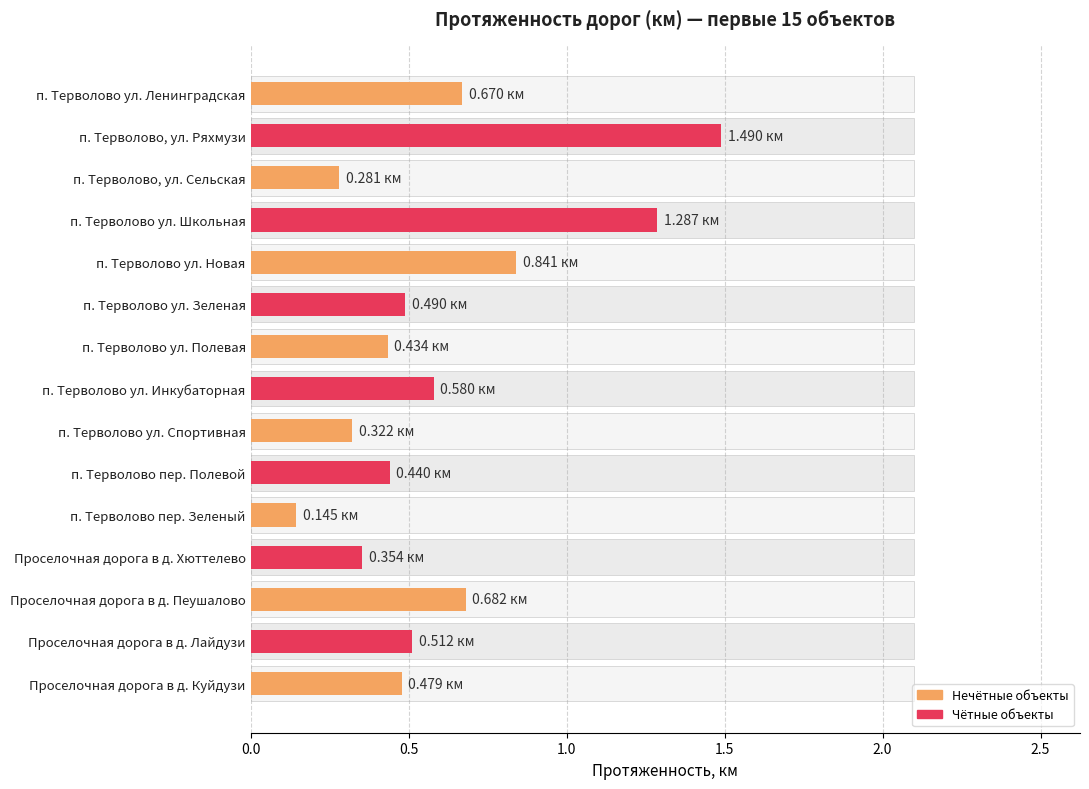

Is it true that the value at п. Терволово пер. Зеленый is 0.1?

False